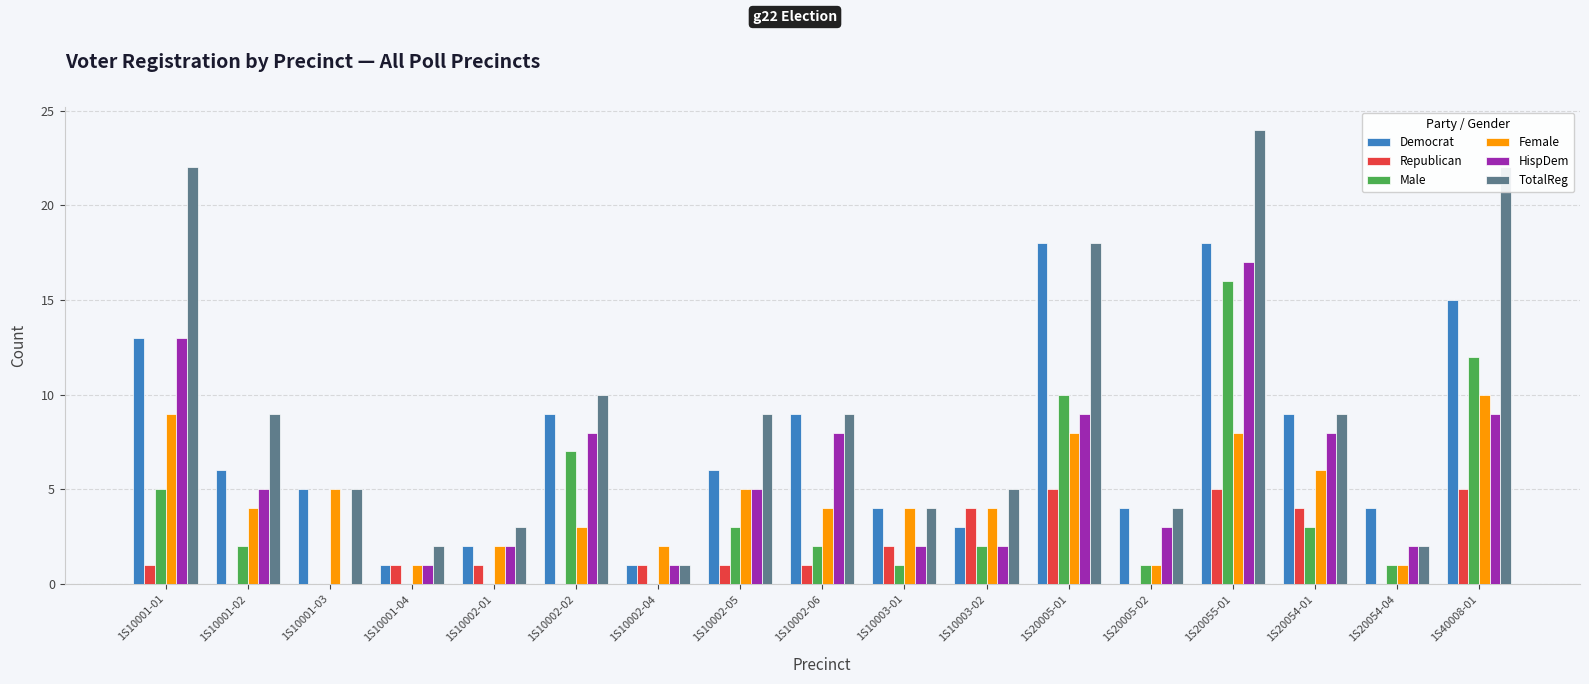

Is it true that Male equals 11 at 1S10001-04?

False